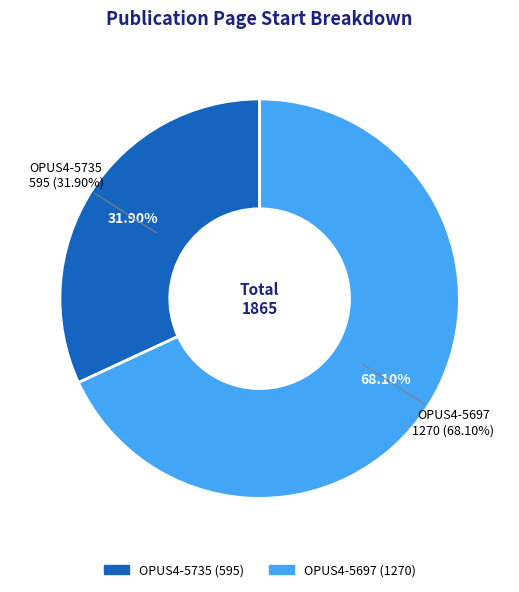

What percentage is the OPUS4-5735 slice, to the nearest percent?

32%